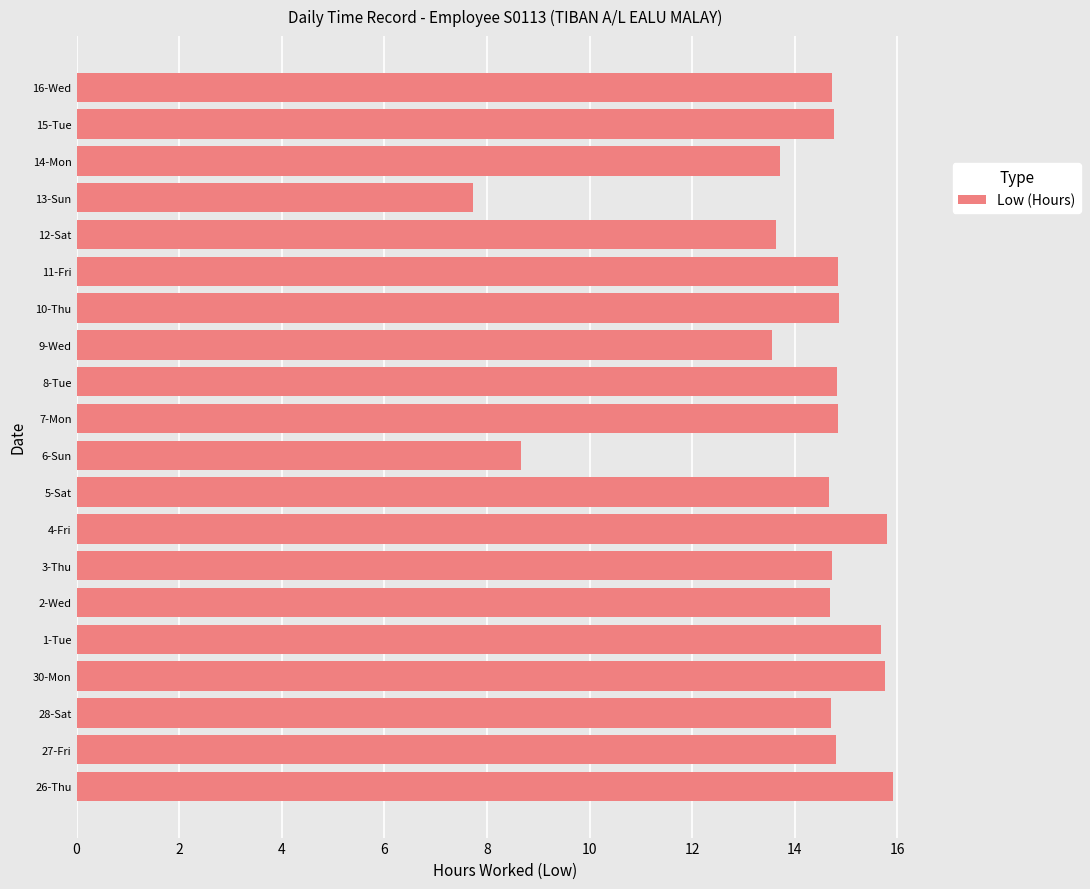

What is the sum of all values?

282.9